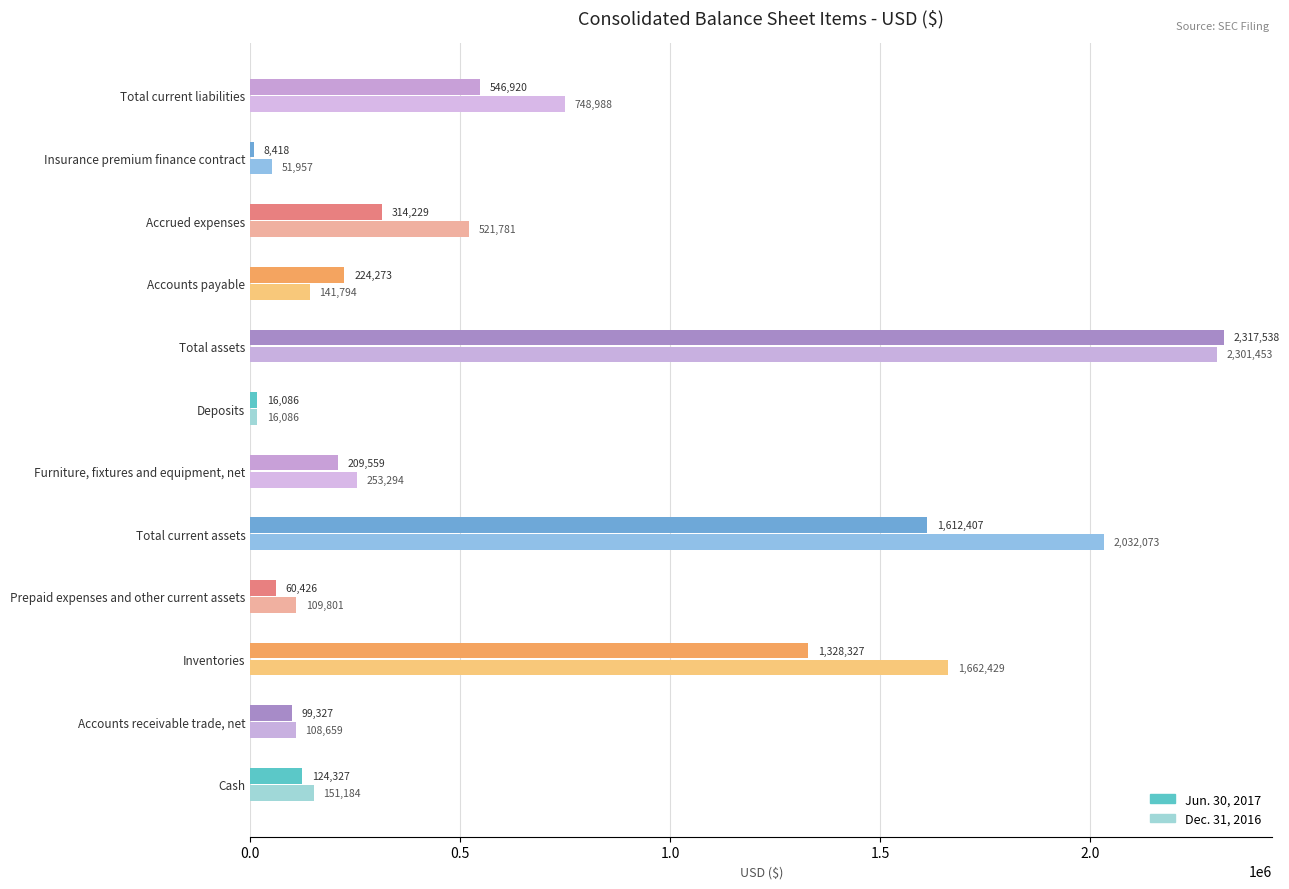

Between Prepaid expenses and other current assets and Deposits, which series saw the biggest shift?

Dec. 31, 2016